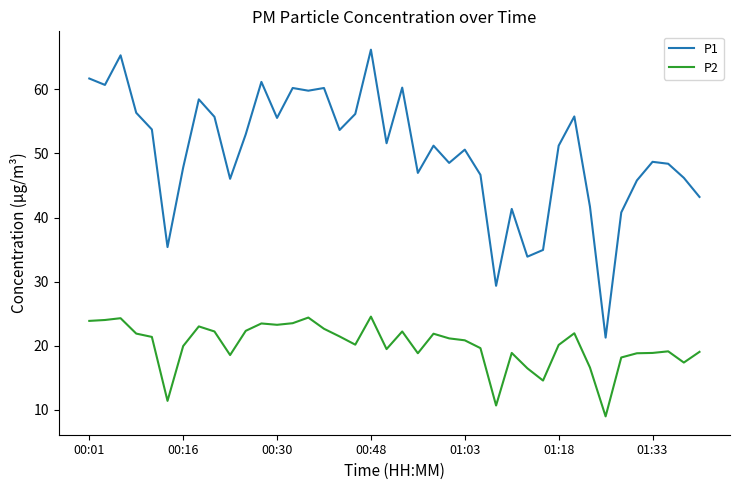

What is the maximum value for P2?

24.6